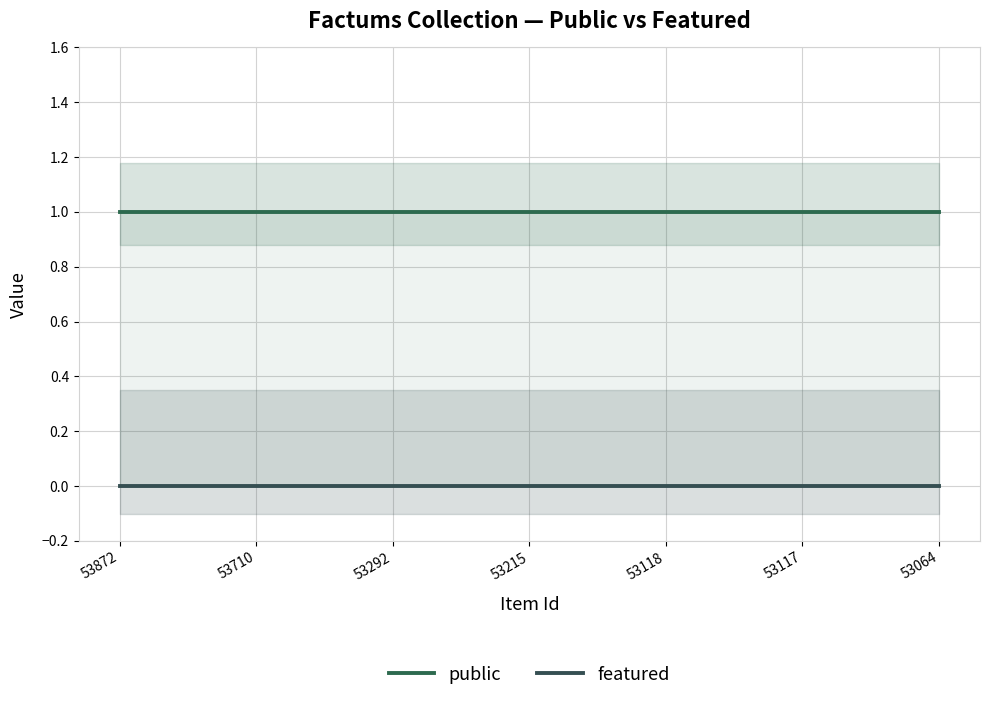

True or false: public and featured cross at least once.

False